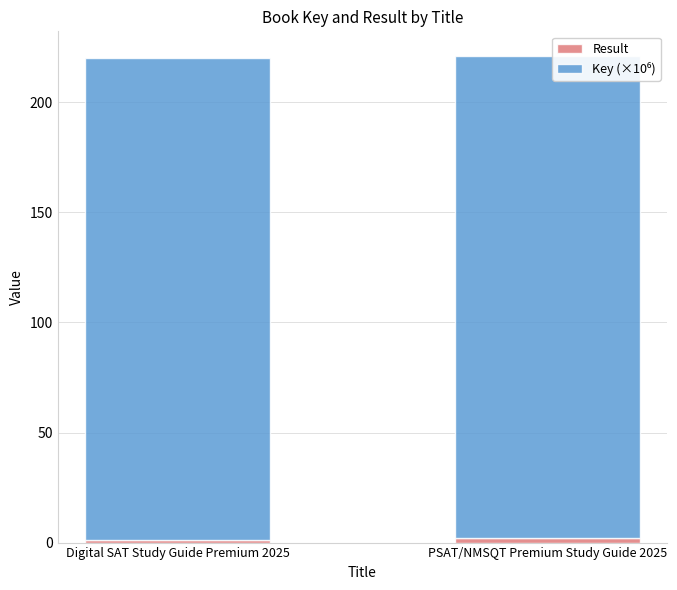

The value of Key (×10⁶) at Digital SAT Study Guide Premium 2025 is 45.2. True or false?

False